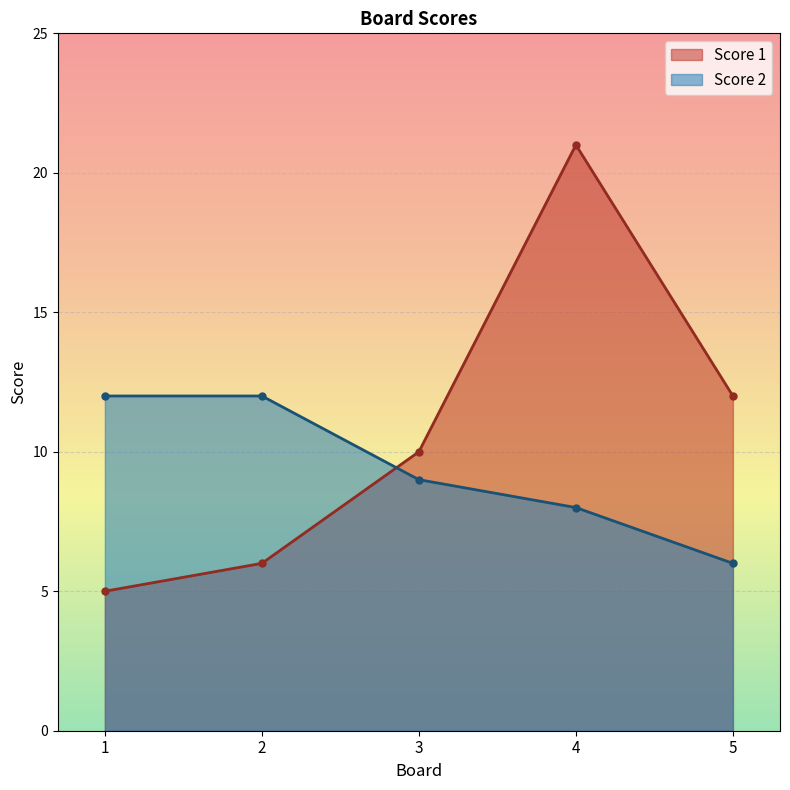

What is the sum of all Score 2 values?

47